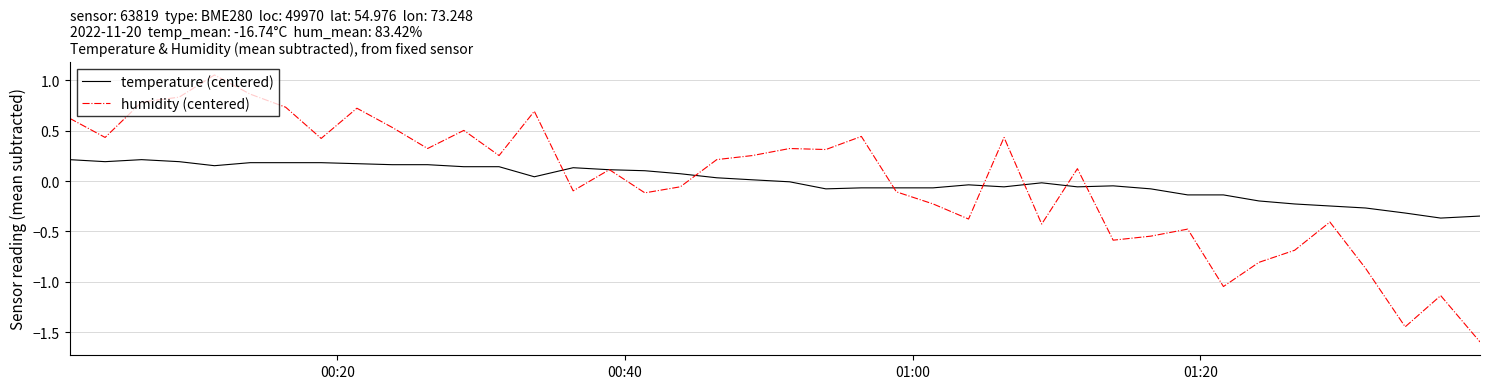

What is the minimum value shown in the chart?

-1.6